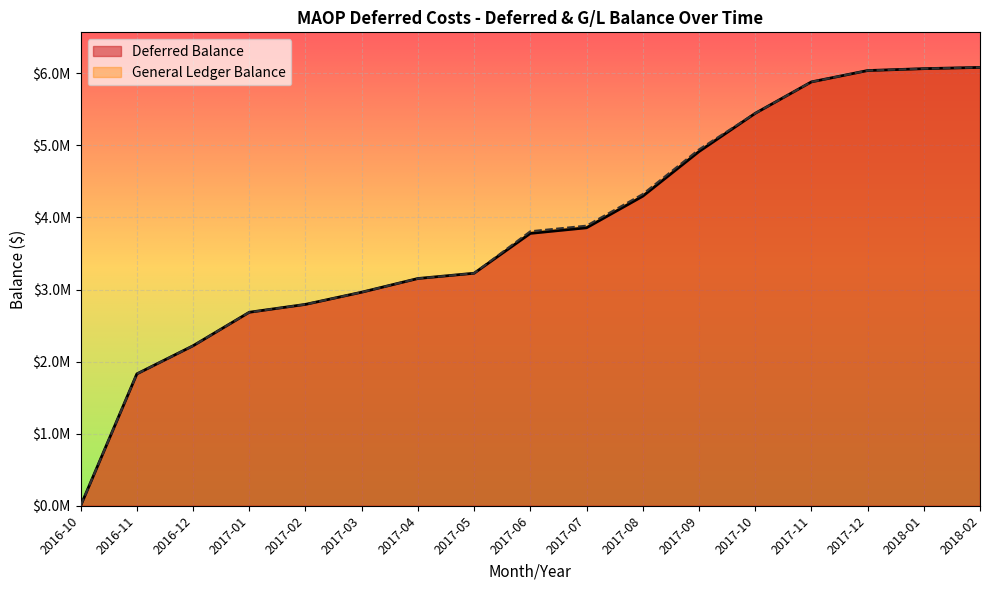

List the series in order of their peak value, lowest first.

Deferred Balance, General Ledger Balance